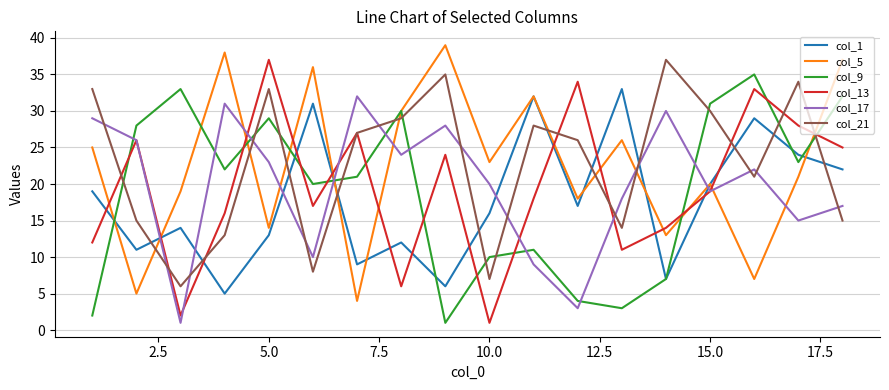

What is the difference between the second highest and minimum values in the col_17 series?

30